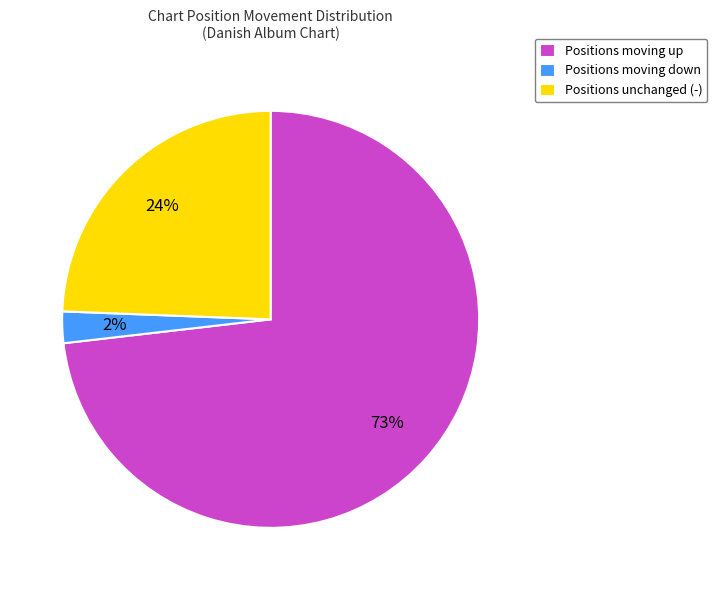

To the nearest percent, what is the difference between the Positions unchanged (-) and Positions moving up slice percentages?

49%